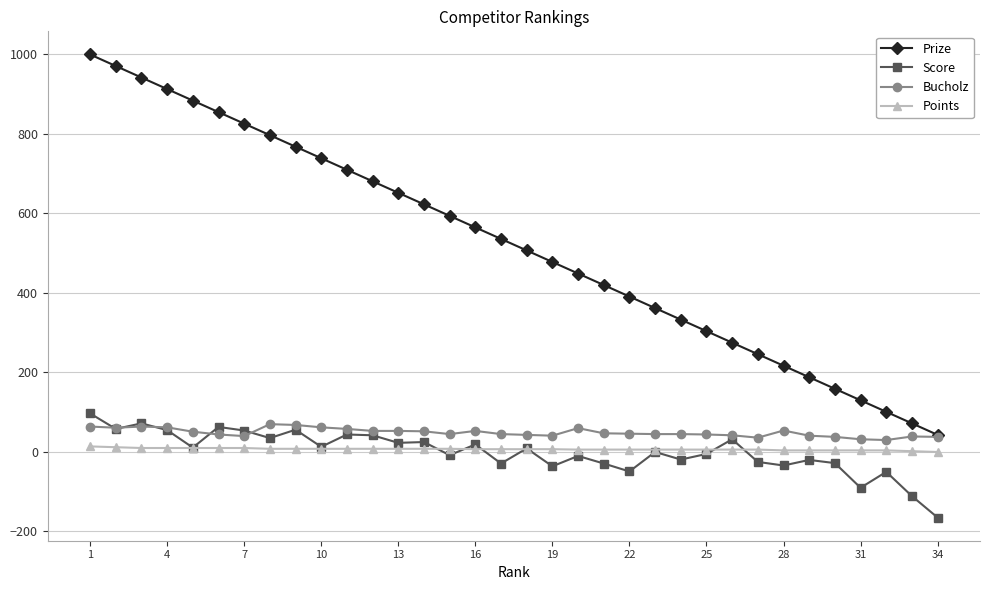

Which series has the largest total across all categories?

Prize